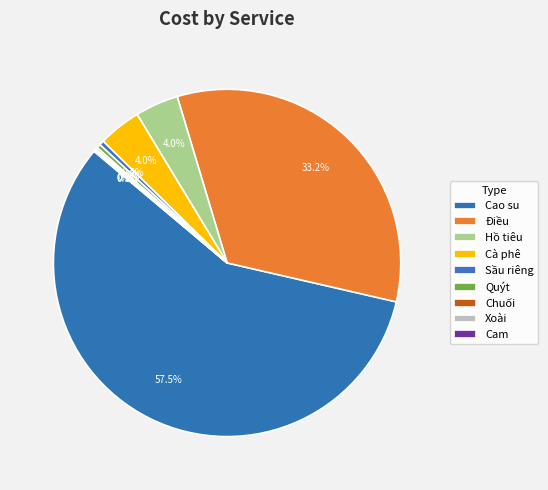

How many segments does this pie chart have?

9